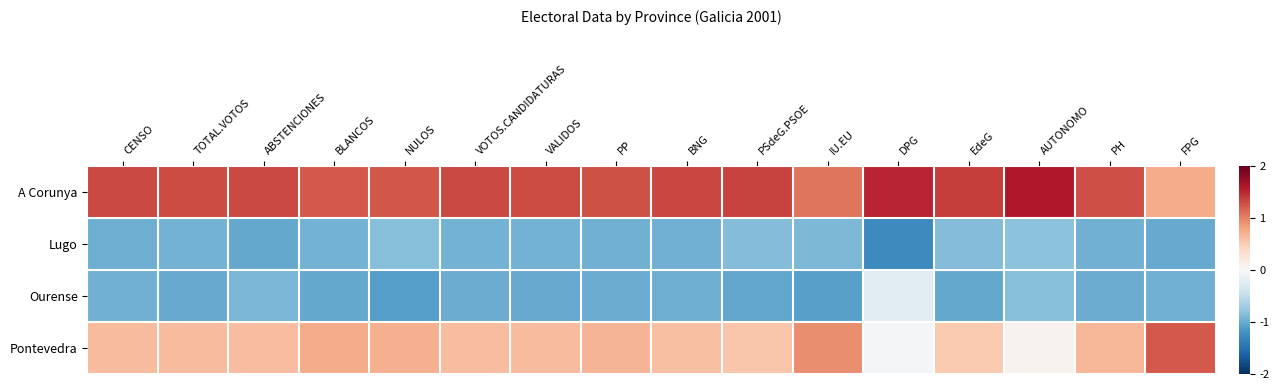

What is the spread (max minus min) of values at TOTAL.VOTOS?

2.3